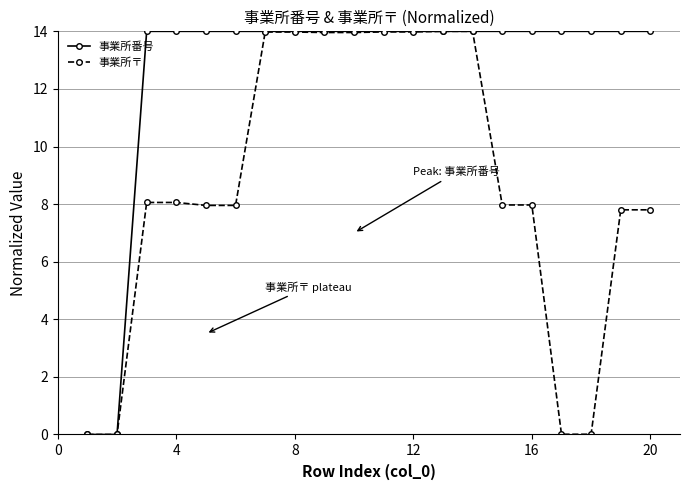

Does the chart have visible grid lines?

Yes